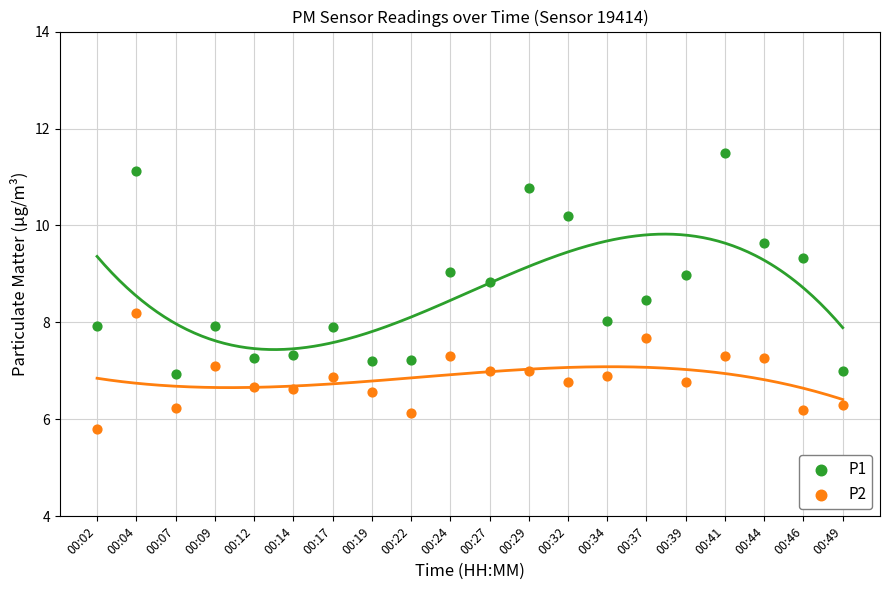

What are all the series names shown in the legend?

P1, P2